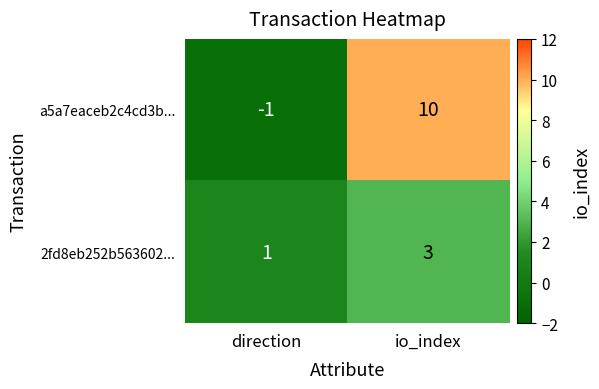

List the series in order of their overall mean, lowest first.

2fd8eb252b563602..., a5a7eaceb2c4cd3b...